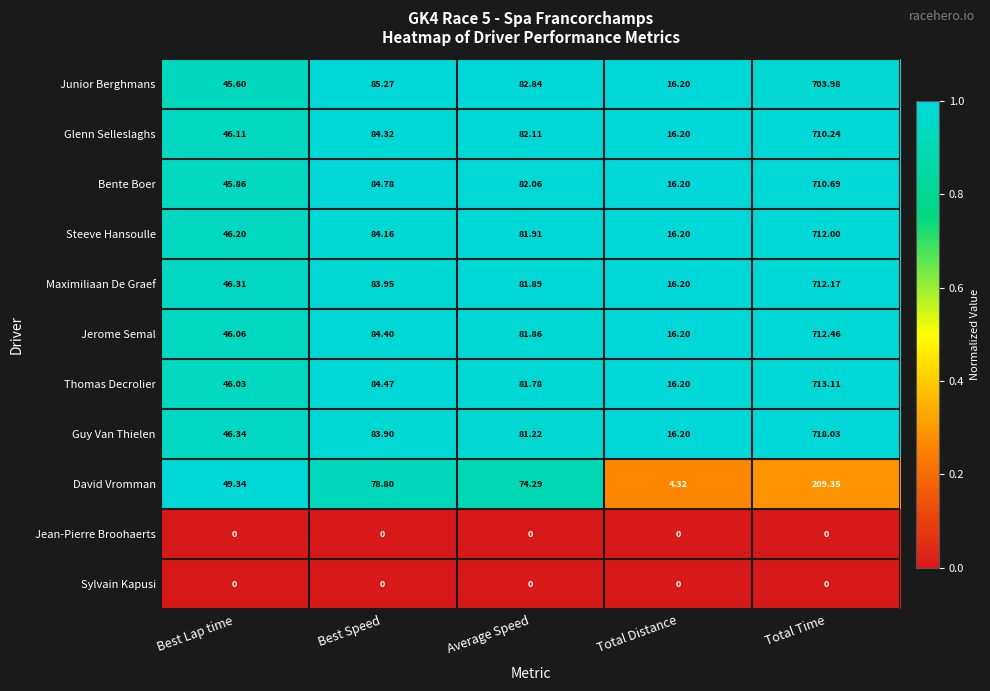

List the labels in order of Guy Van Thielen value, smallest first.

Total Distance, Best Lap time, Average Speed, Best Speed, Total Time